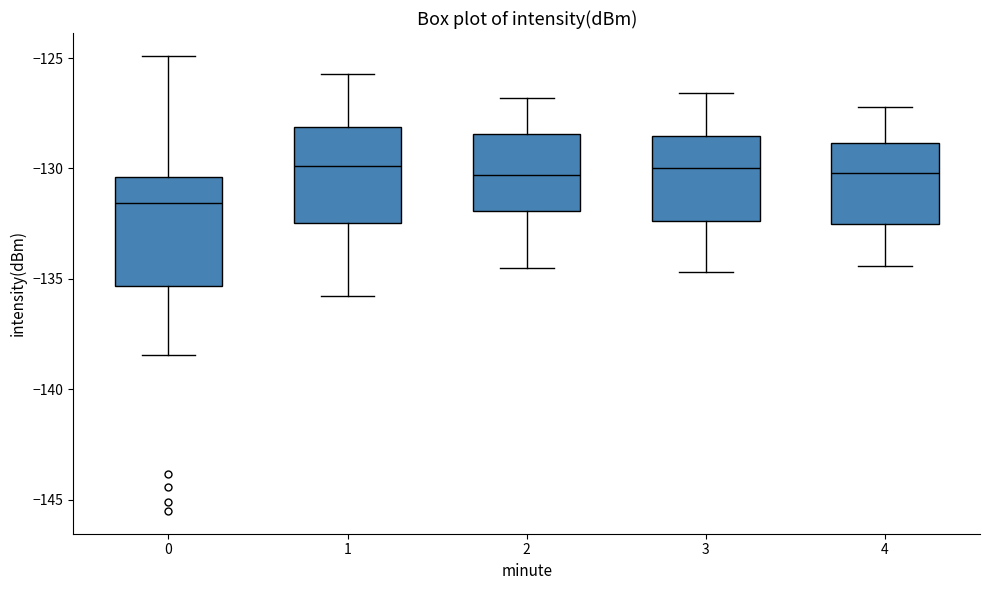

Where is the lower edge of the box at x = 1 on the y-axis? The values are not printed on the chart, so give them approximately, as read against the axis.

-132.5